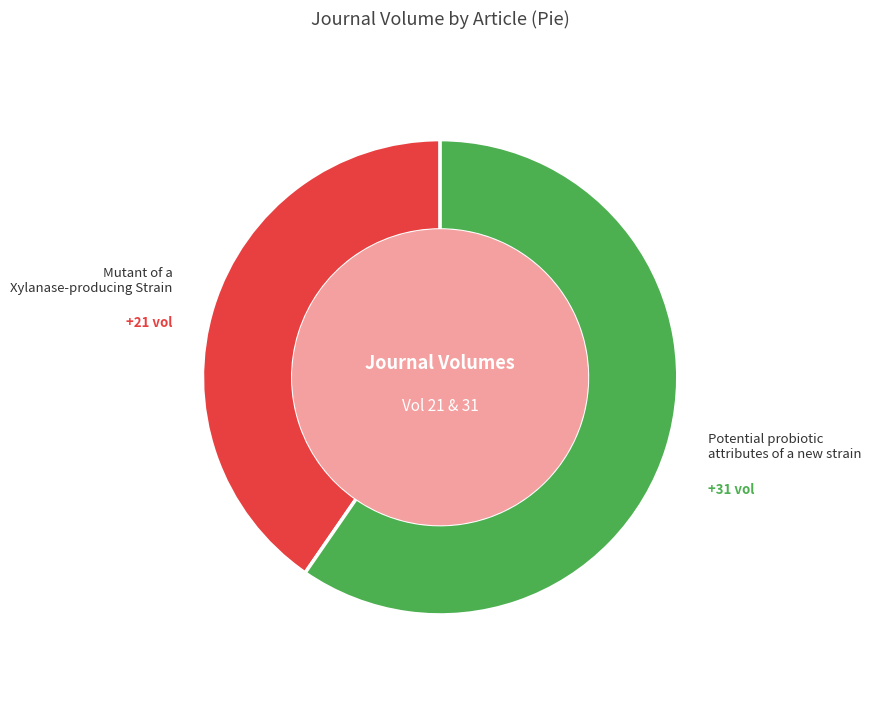

What is the majority slice?

Potential probiotic attributes of a new strain